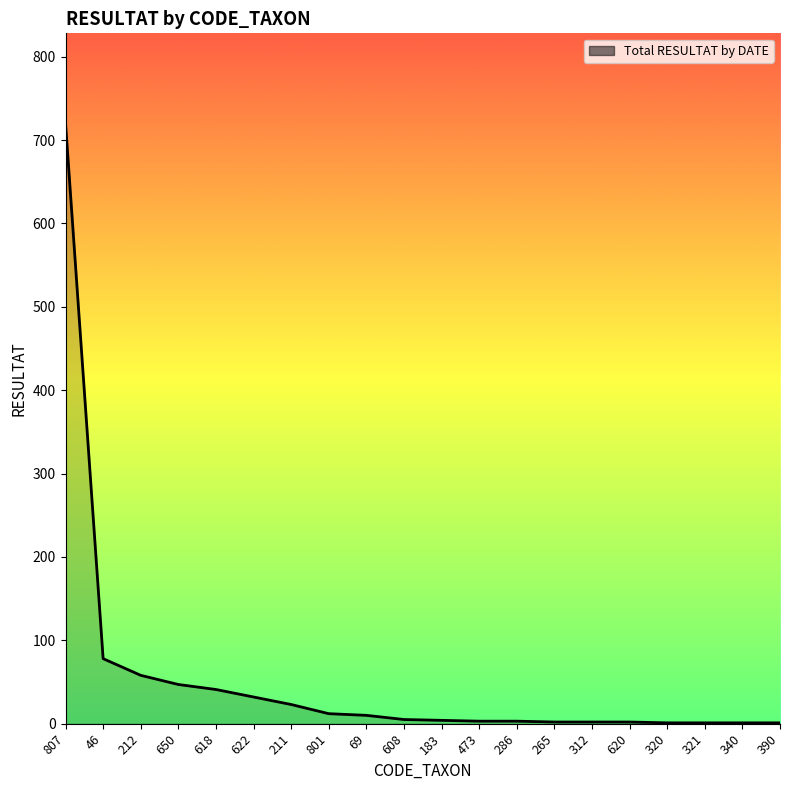

What is the smallest value displayed?

1